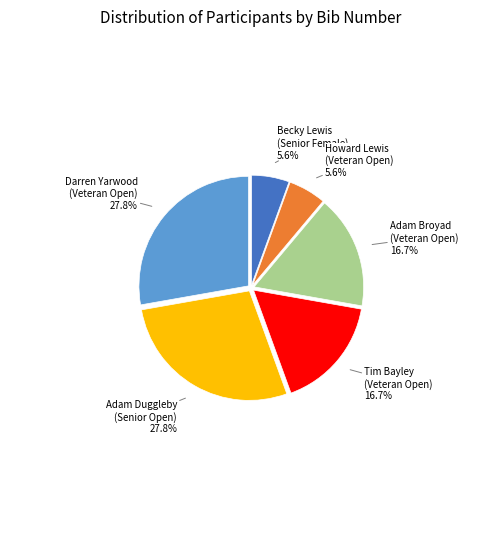

Is there a majority slice in this chart?

No